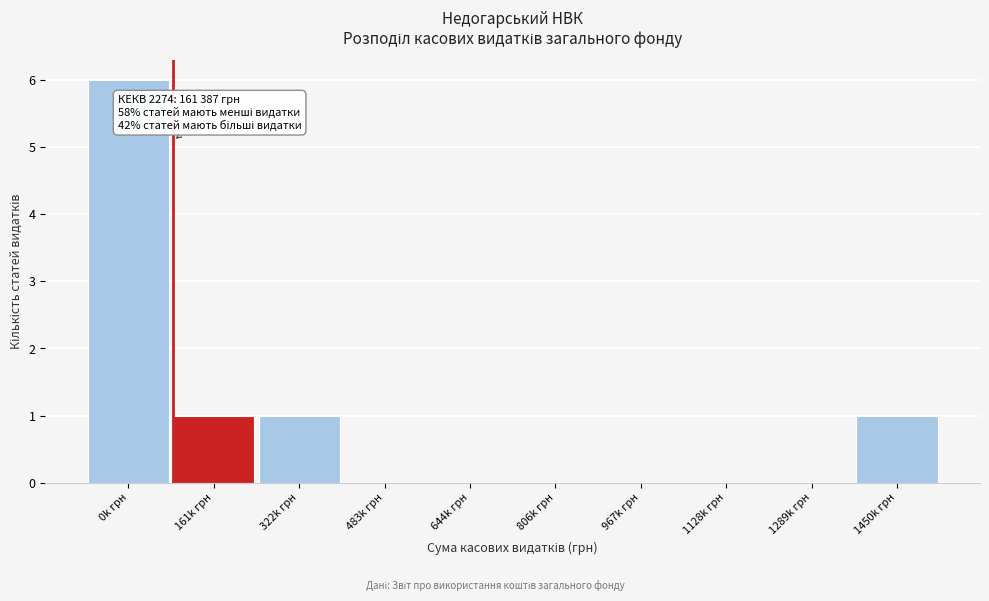

Reading left to right, extract all data points from this chart.

0k грн=6	161k грн=1	322k грн=1	483k грн=0	644k грн=0	806k грн=0	967k грн=0	1128k грн=0	1289k грн=0	1450k грн=1